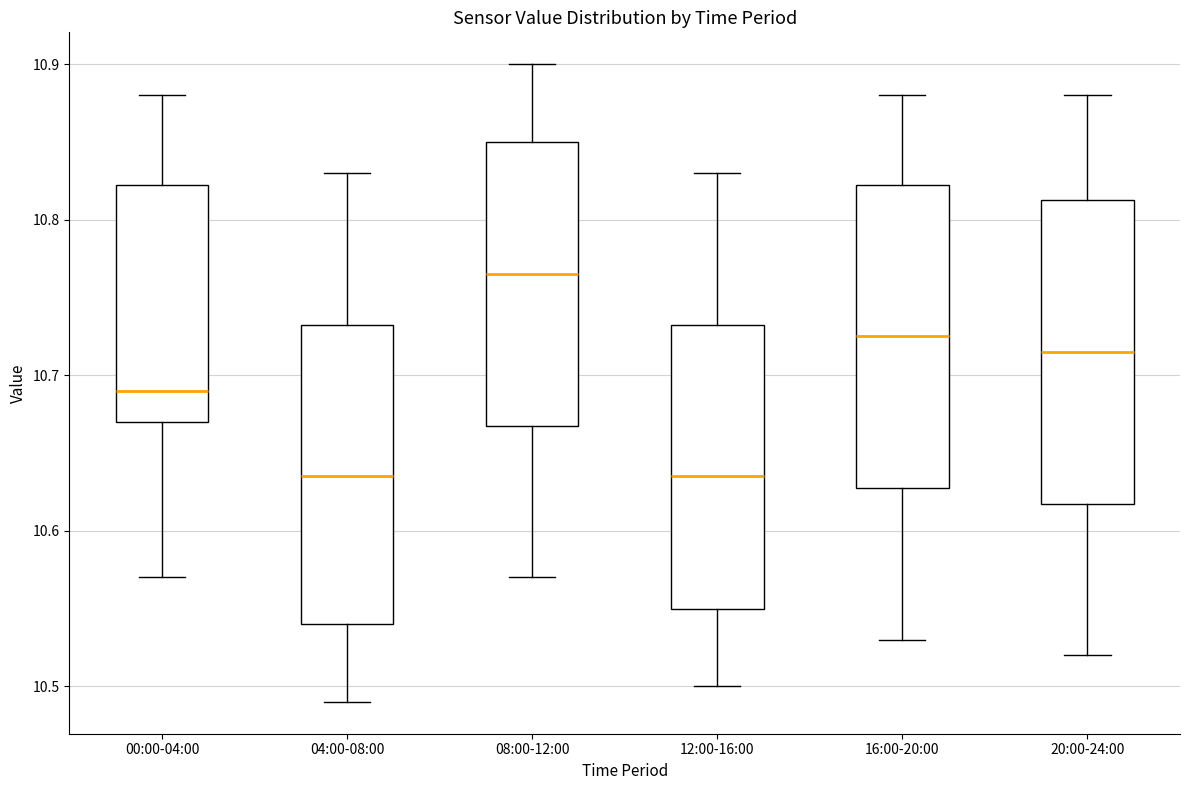

Reading left to right, transcribe this box plot: for each box, give where its median line is, the range the box spans, and where its two whiskers end, as read against the y-axis. The values are not printed on the chart, so give them approximately, as read against the axis.

00:00-04:00: median 10.69, box 10.67 to 10.82, whiskers 10.57 to 10.88
04:00-08:00: median 10.64, box 10.54 to 10.73, whiskers 10.49 to 10.83
08:00-12:00: median 10.77, box 10.67 to 10.85, whiskers 10.57 to 10.90
12:00-16:00: median 10.64, box 10.55 to 10.73, whiskers 10.50 to 10.83
16:00-20:00: median 10.73, box 10.63 to 10.82, whiskers 10.53 to 10.88
20:00-24:00: median 10.72, box 10.62 to 10.81, whiskers 10.52 to 10.88